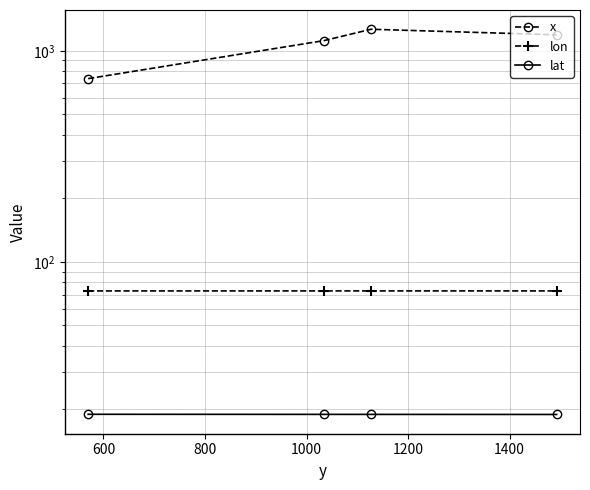

Which series has the largest range (max minus min)?

x